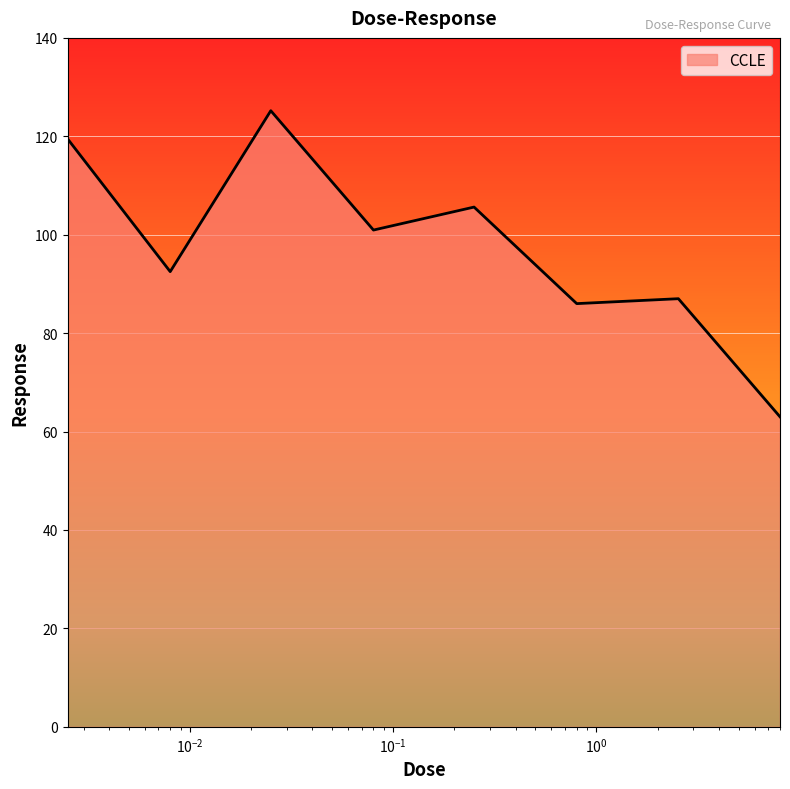

How many categories are shown in the chart?

8